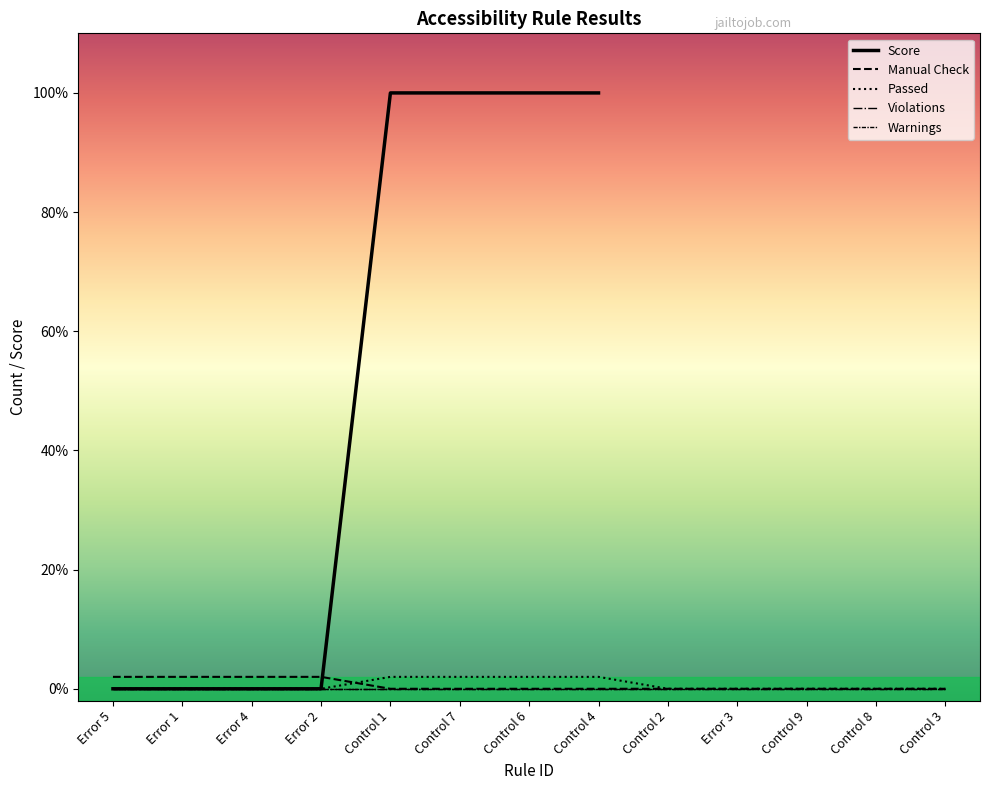

What is the maximum value shown in the chart?

100